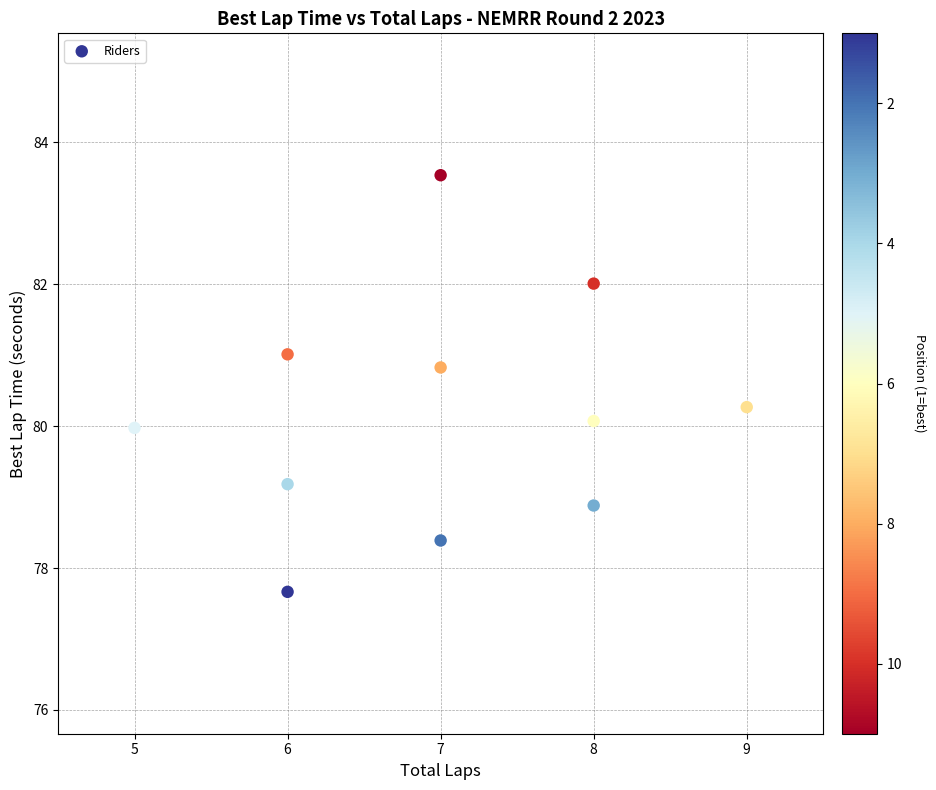

What is the range of Y values (max minus min)?

5.9